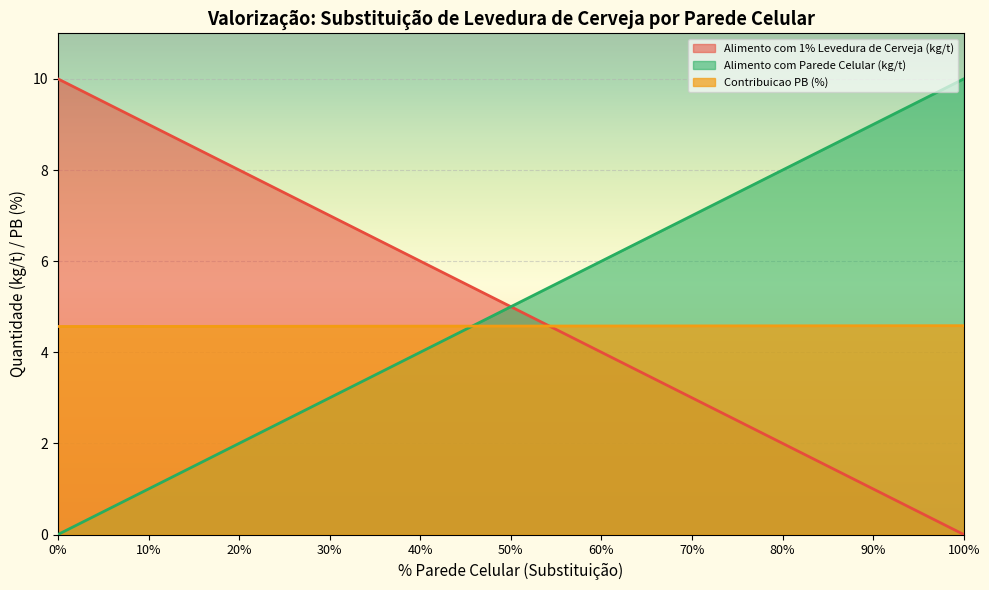

What value does the Contribuicao PB (%) series have at 90%?

4.6